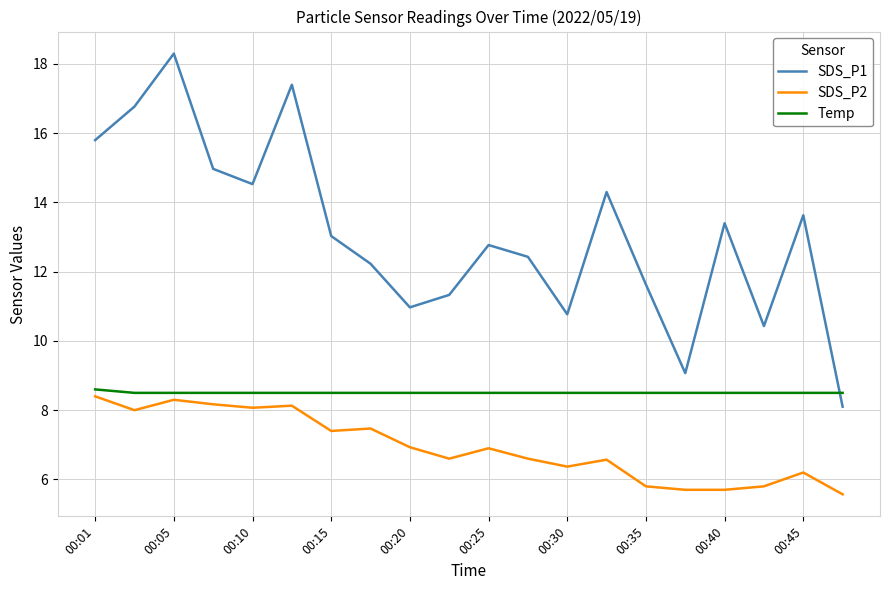

Which series has the widest spread of values?

SDS_P1